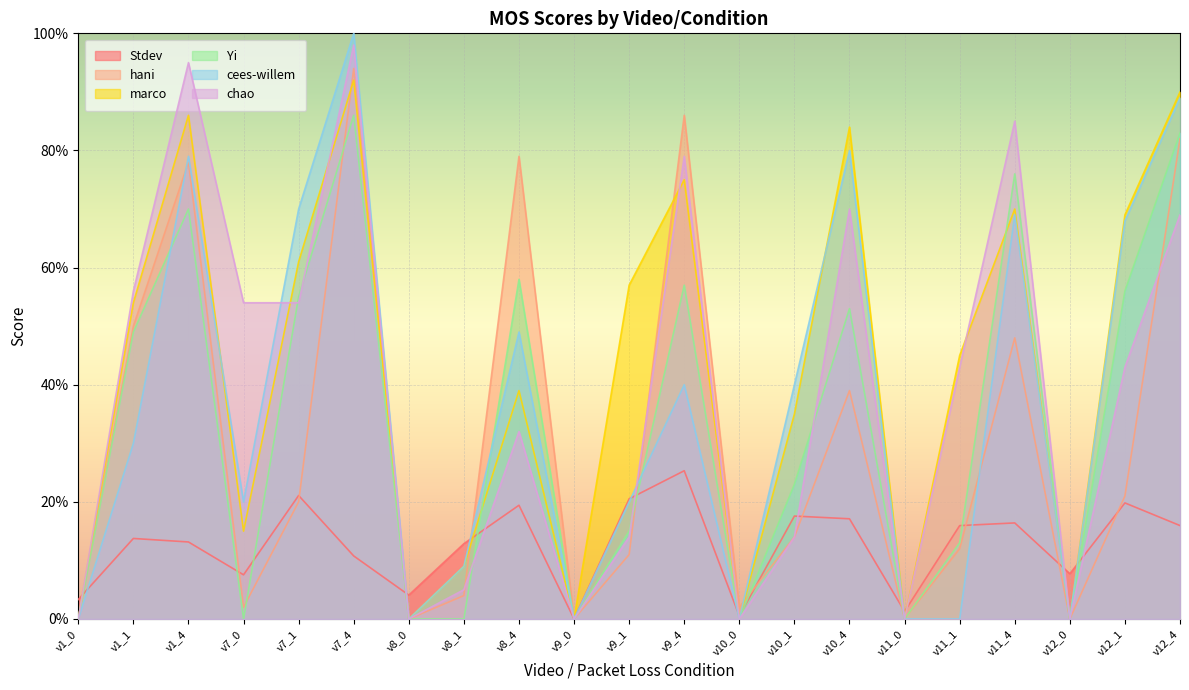

What is the total value across all series at v11_4?

364.4